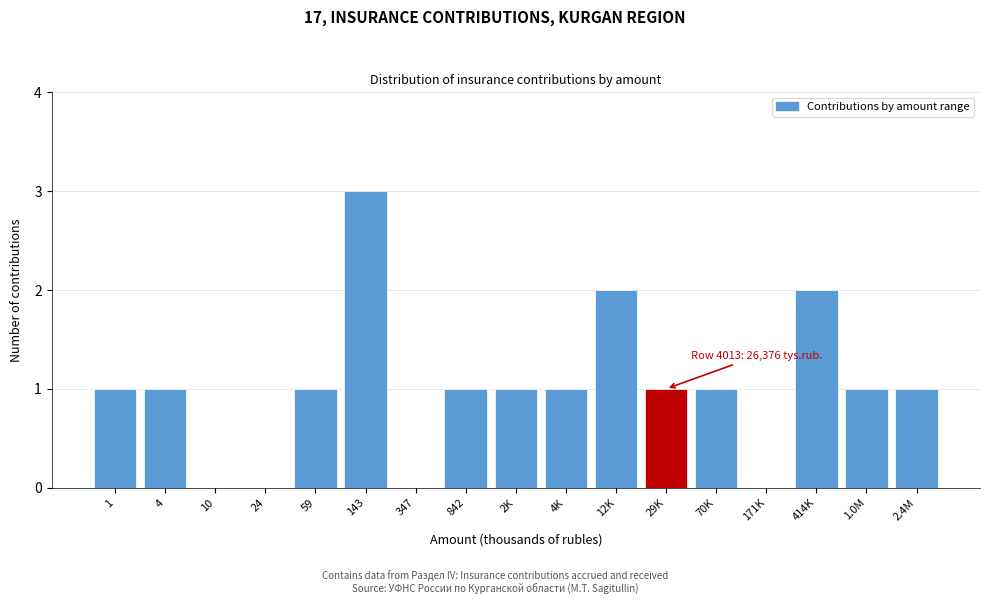

Reading right to left, transcribe all the data shown in this chart.

2.4M=1	1.0M=1	414K=2	171K=0	70K=1	29K=1	12K=2	4K=1	2K=1	842=1	347=0	143=3	59=1	24=0	10=0	4=1	1=1